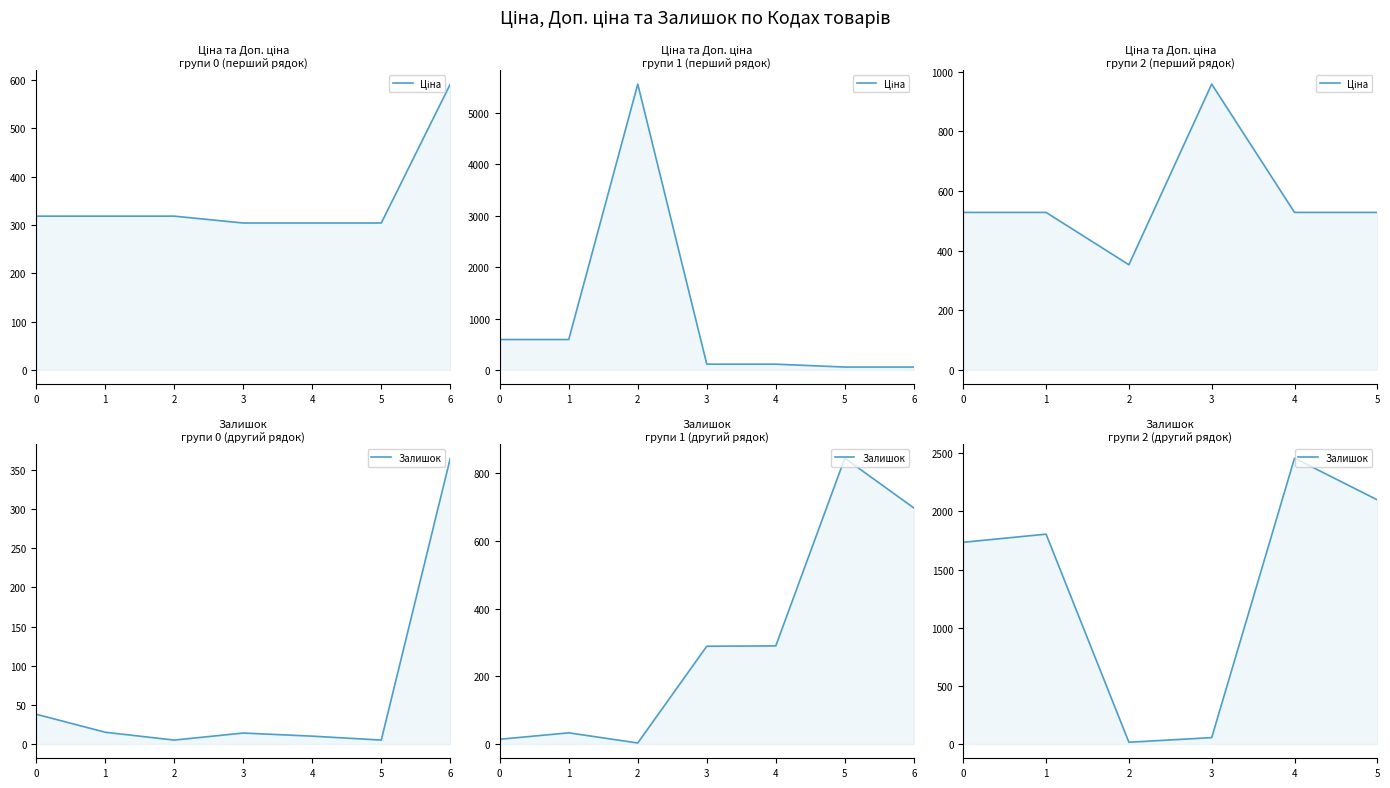

What is the value of the Залишок point at the 5th from the left?

2457.0